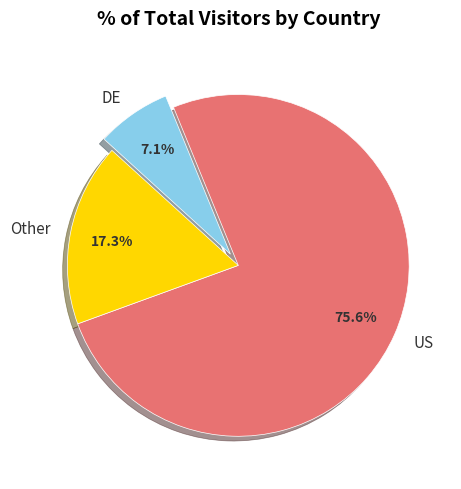

Which slice is the largest?

US